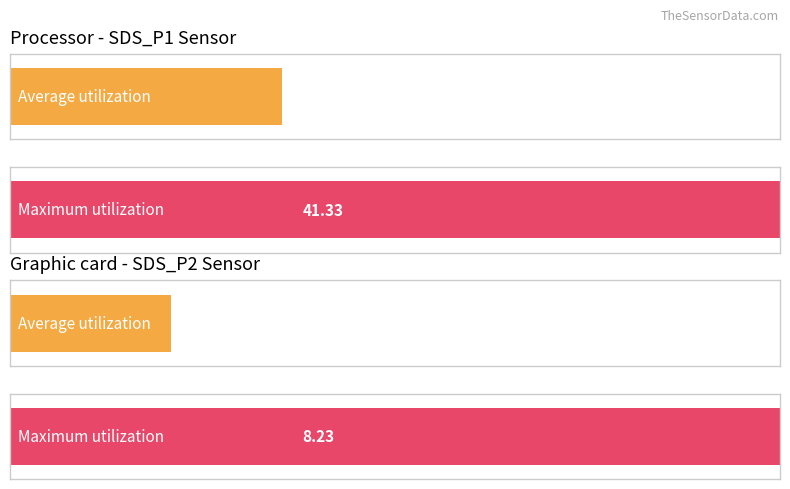

Are the bars horizontal?

Yes